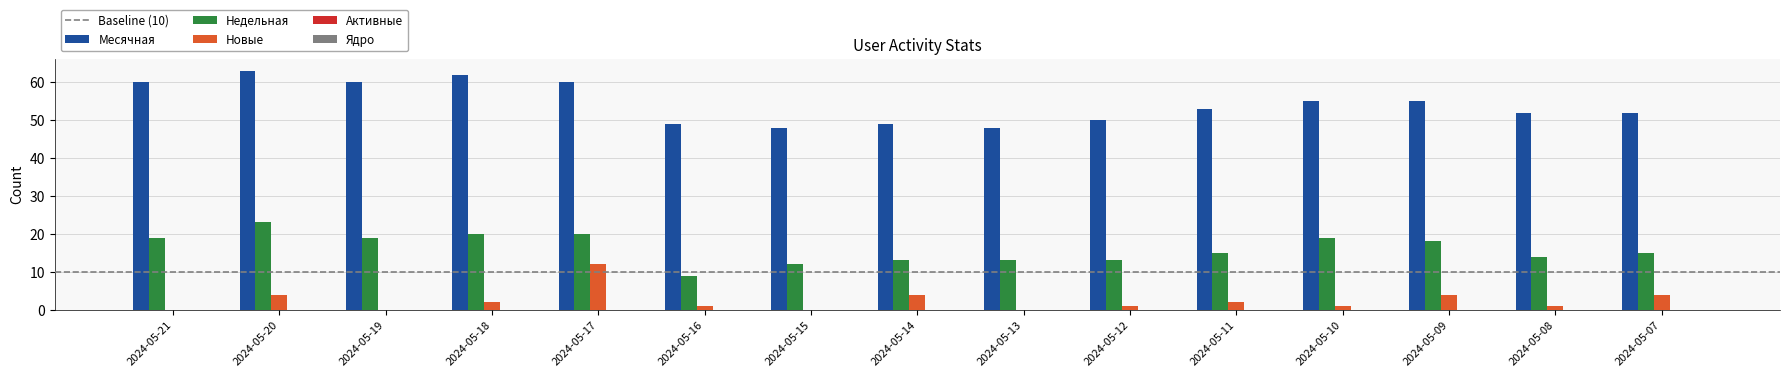

Which series has the largest range (max minus min)?

Месячная